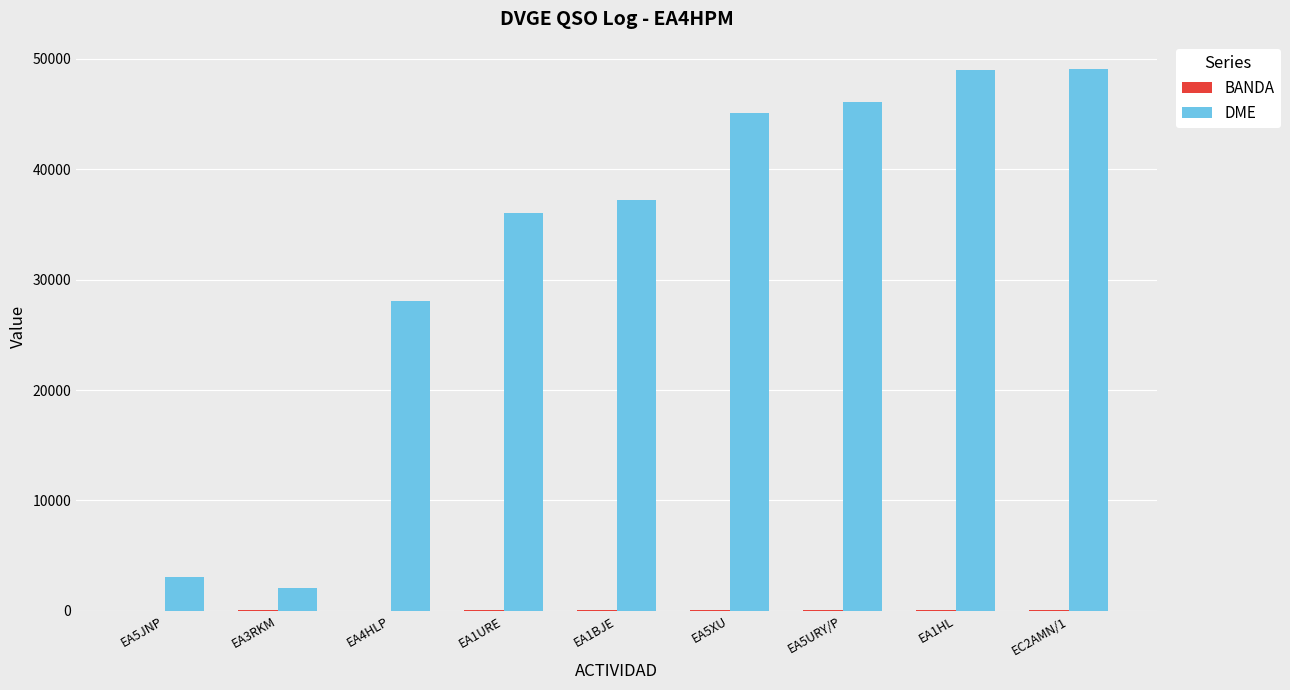

Between EA1URE and EC2AMN/1, which series saw the biggest shift?

DME